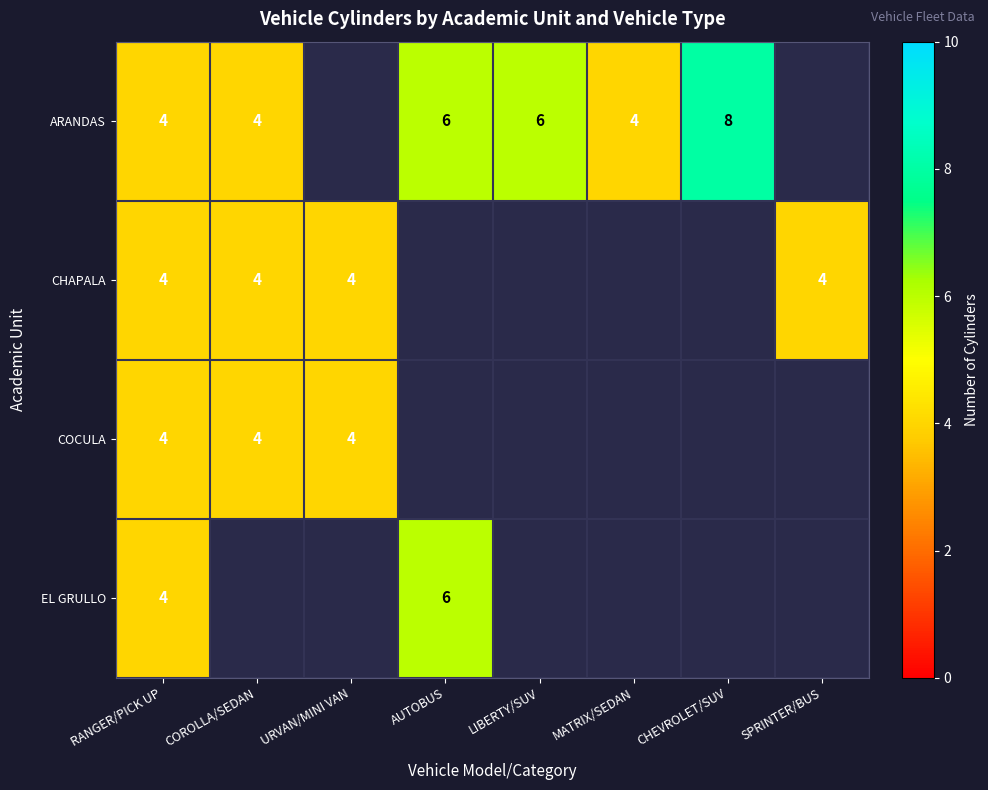

Is it true that CHAPALA equals 6 at COROLLA/SEDAN?

False